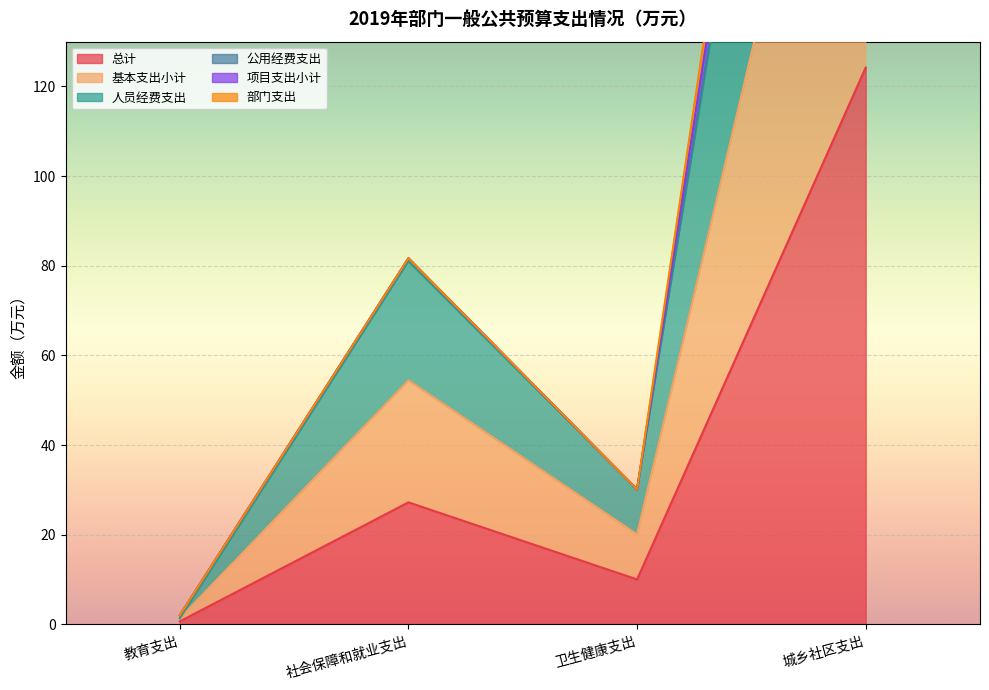

Is it true that 项目支出小计 equals 2.0 at 教育支出?

True